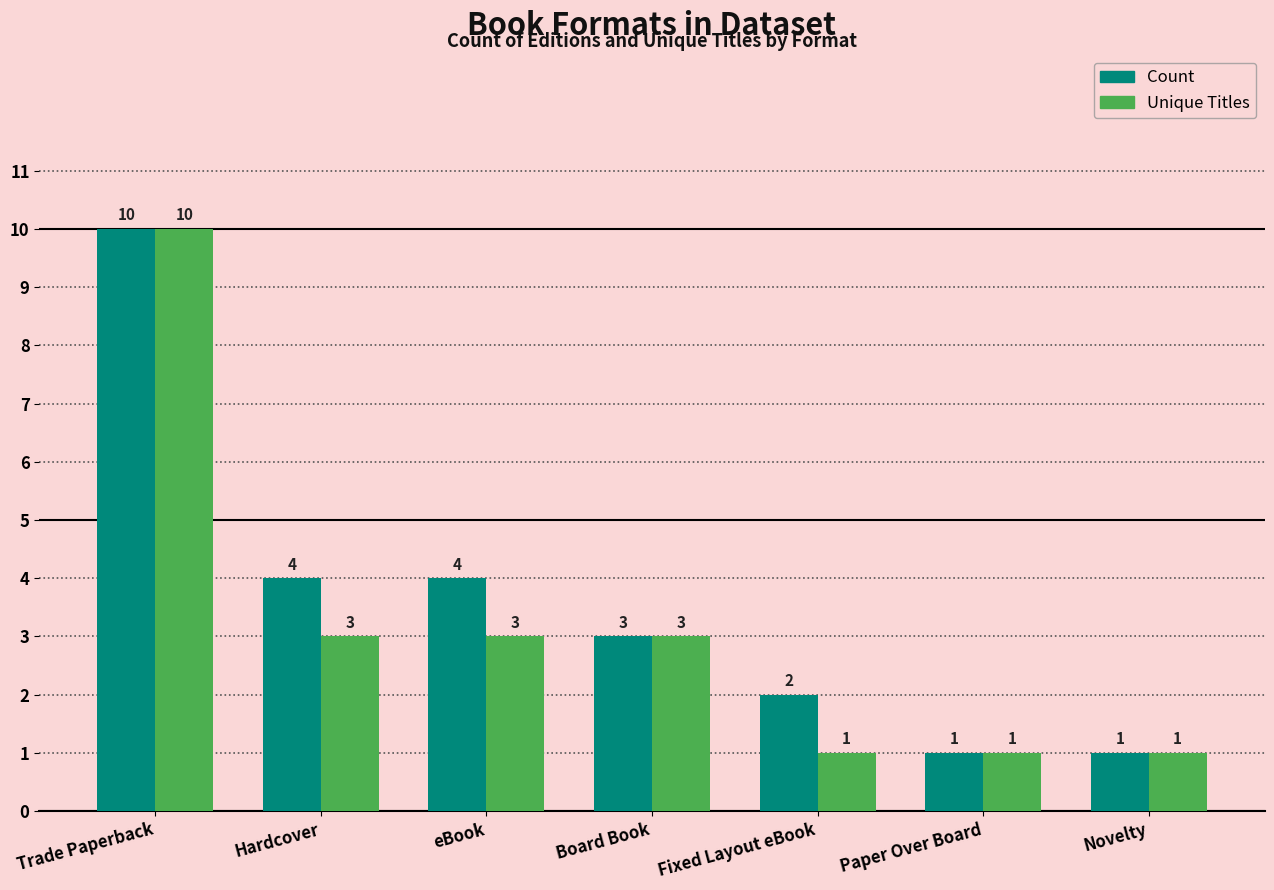

What is the label of the 5th bar from the right?

eBook